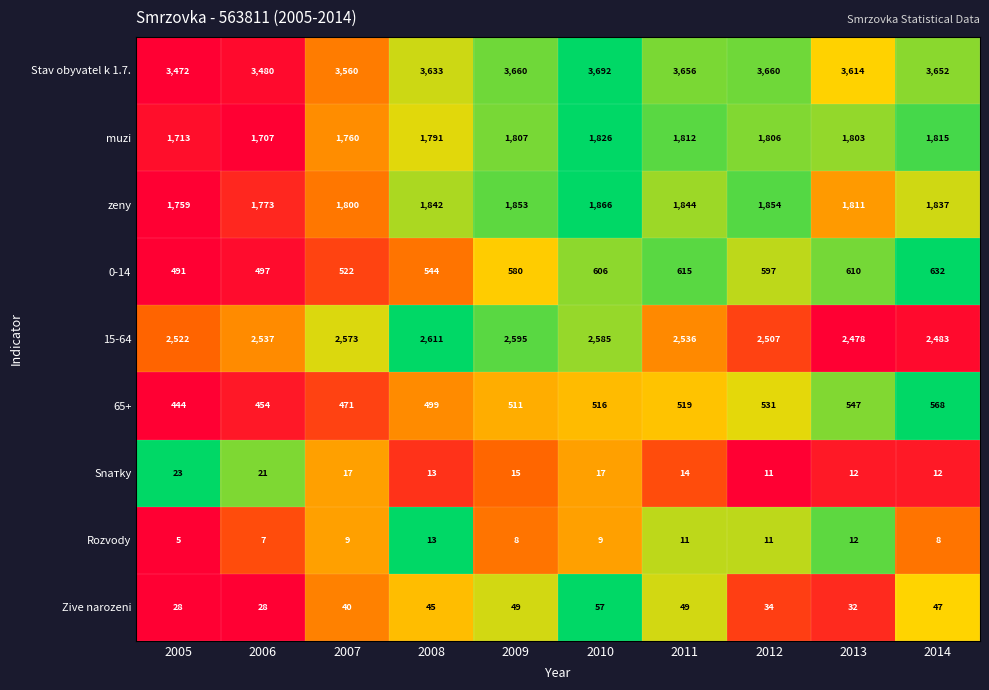

Which series has the largest range (max minus min)?

Stav obyvatel k 1.7.